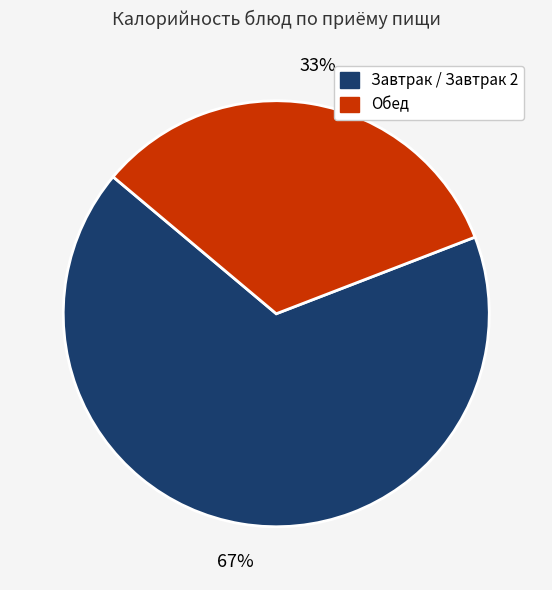

To the nearest percent, what is the difference between the largest and smallest slice percentages?

34%